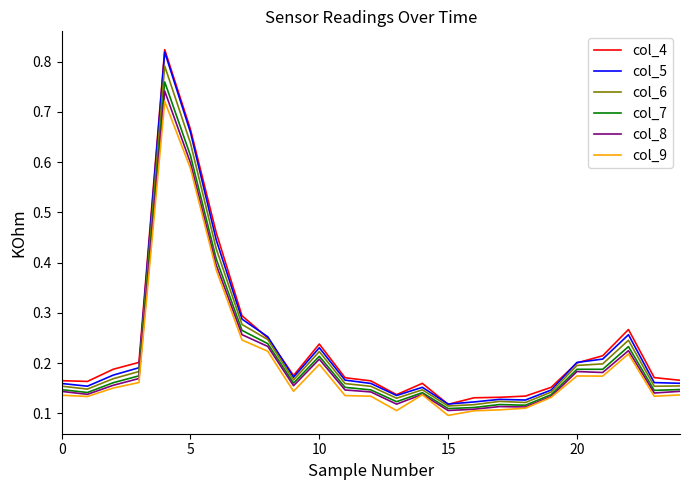

True or false: col_9 and col_4 cross at least once.

False